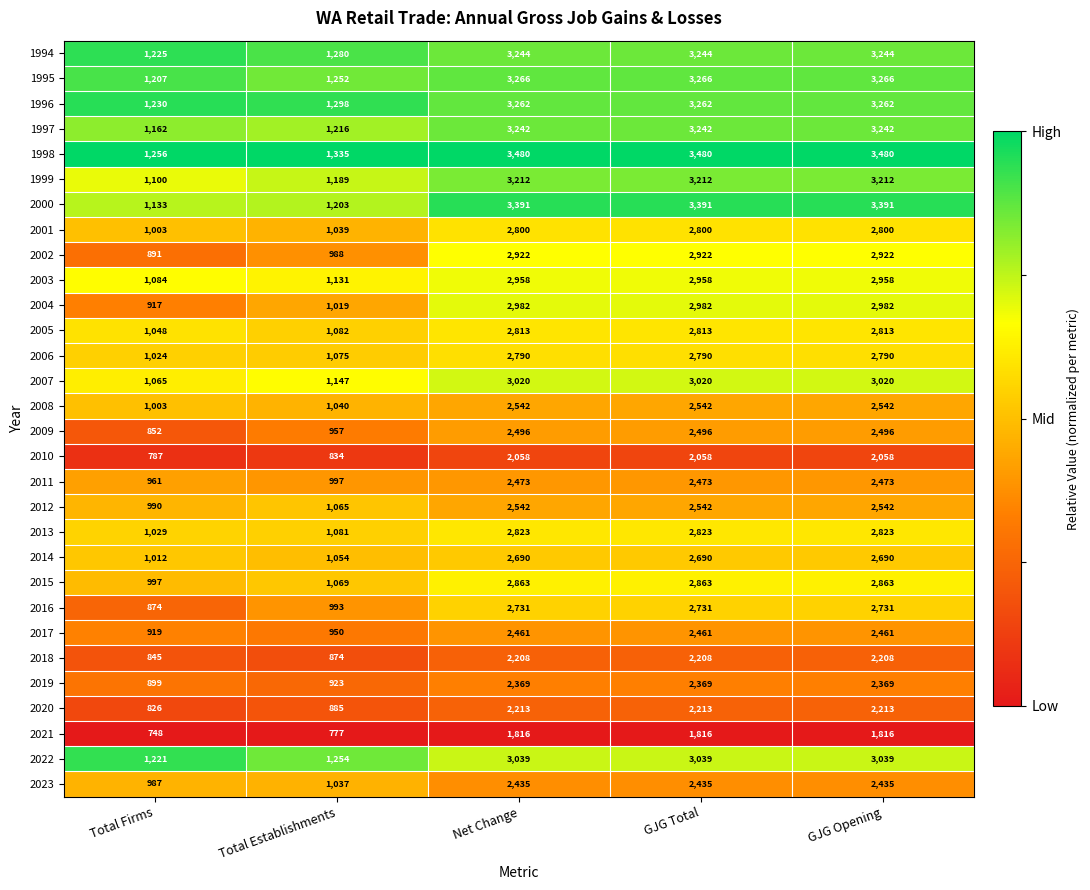

Is it true that 2008 equals 1533 at Total Establishments?

False